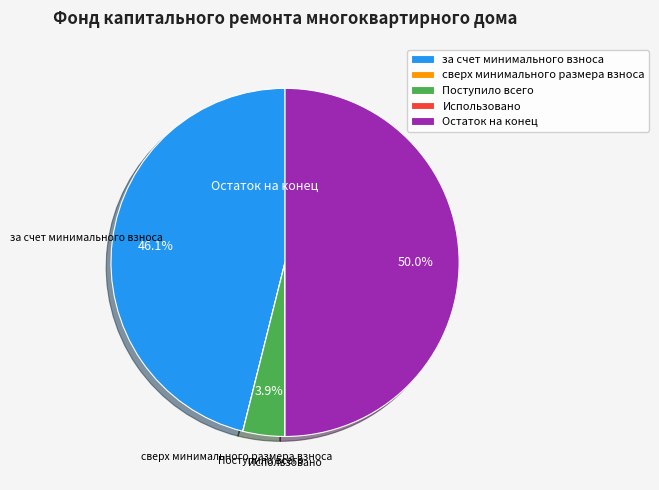

What is the largest slice in the pie chart?

Остаток на конец